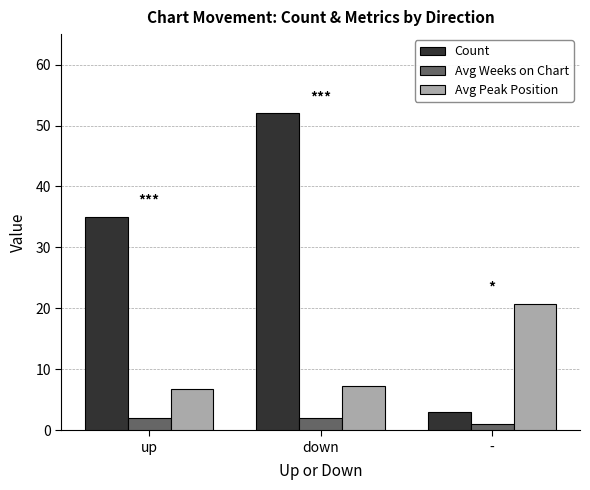

The value of Avg Peak Position at - is 36.9. True or false?

False